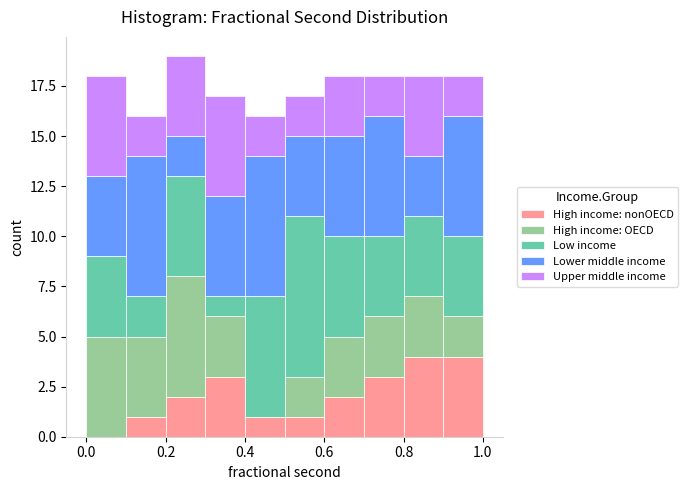

Which range on the x-axis has the tallest stacked bar (by total height)?

0.2 to 0.3